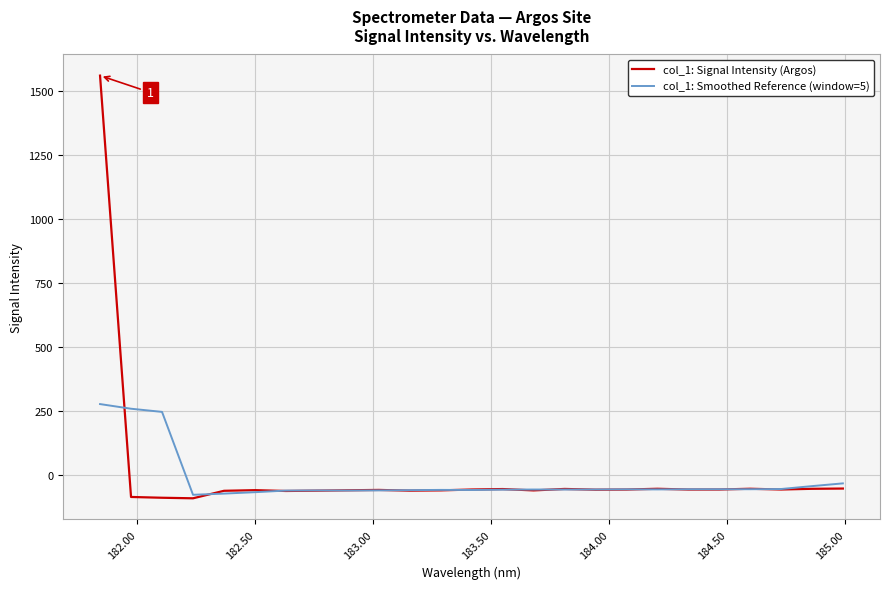

What is the maximum value shown in the chart?

1561.5